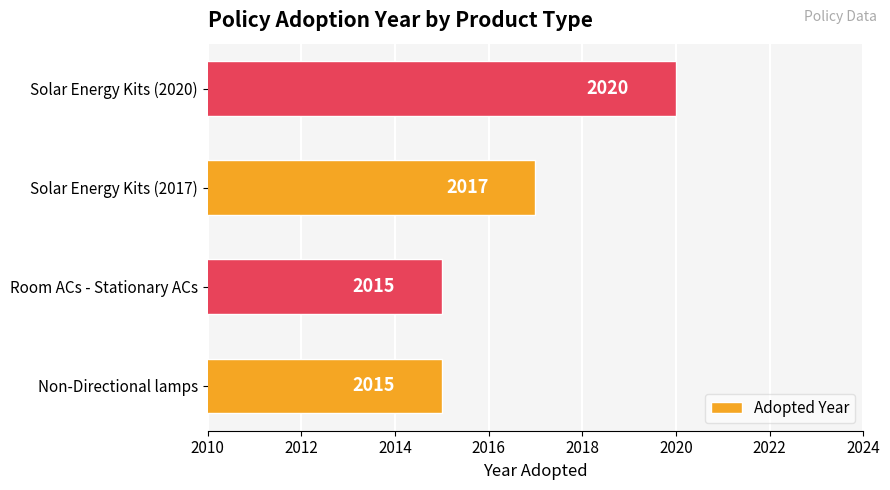

True or false: the data shows 3430 at Non-Directional lamps.

False